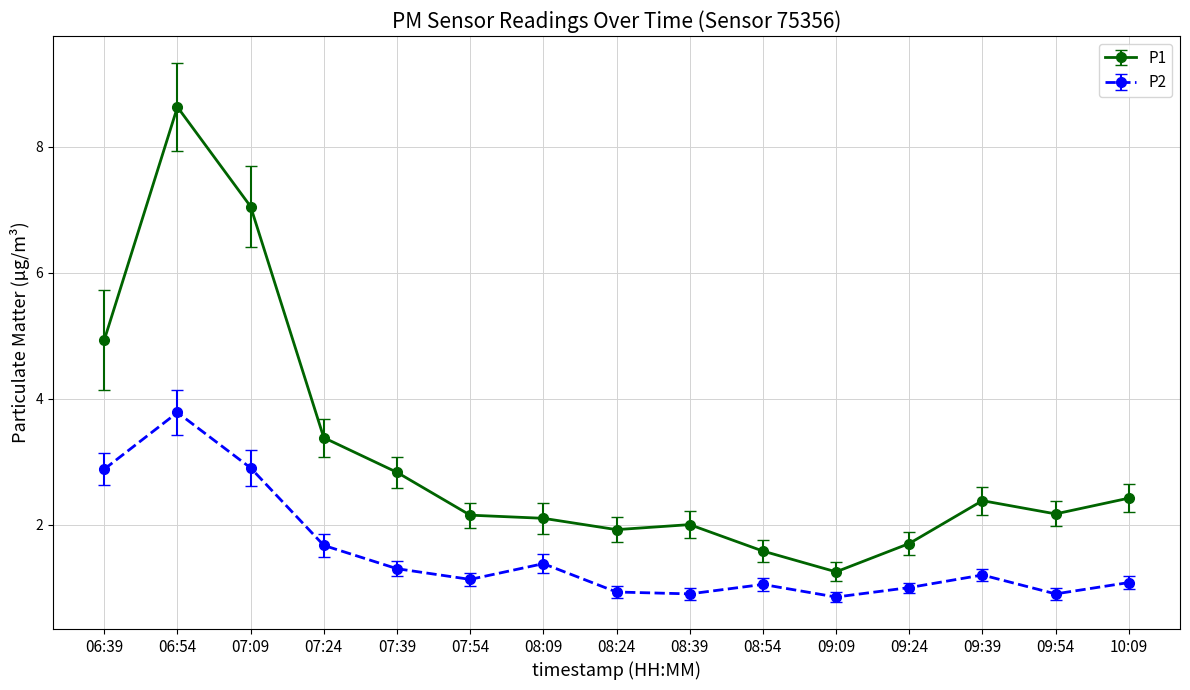

At which label does P1 reach its peak?

06:54